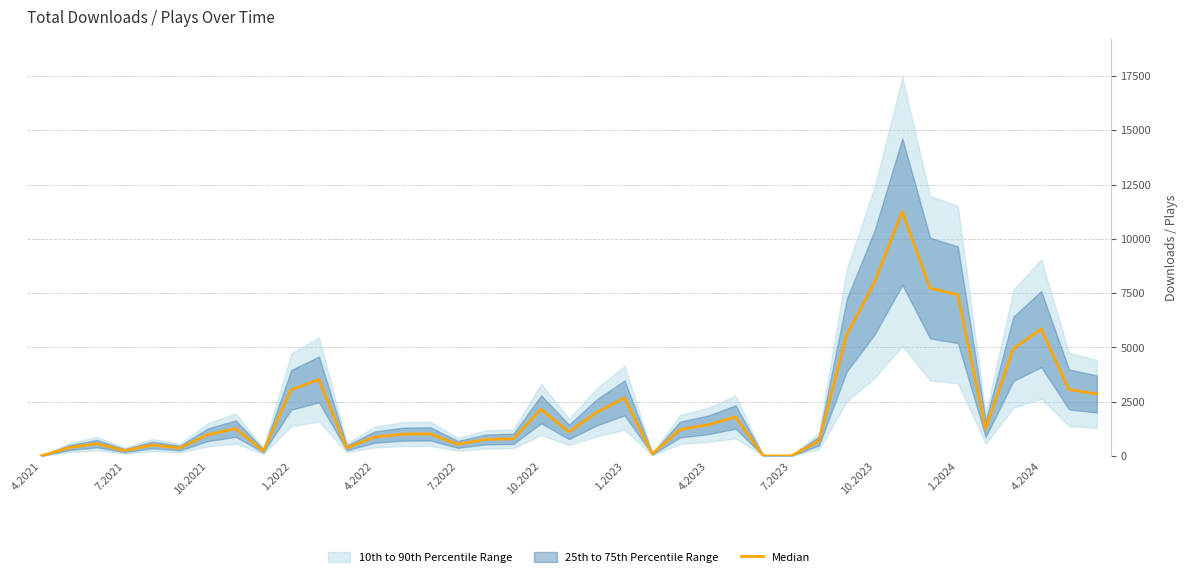

What is the sum of all values?

87471